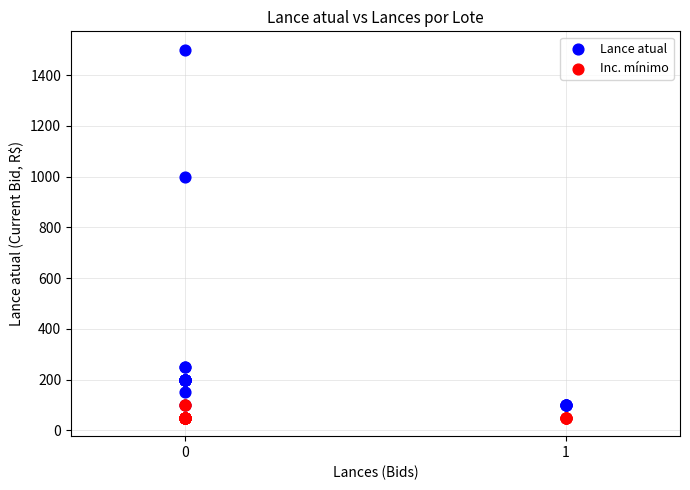

Which series contains the highest Y value?

Lance atual